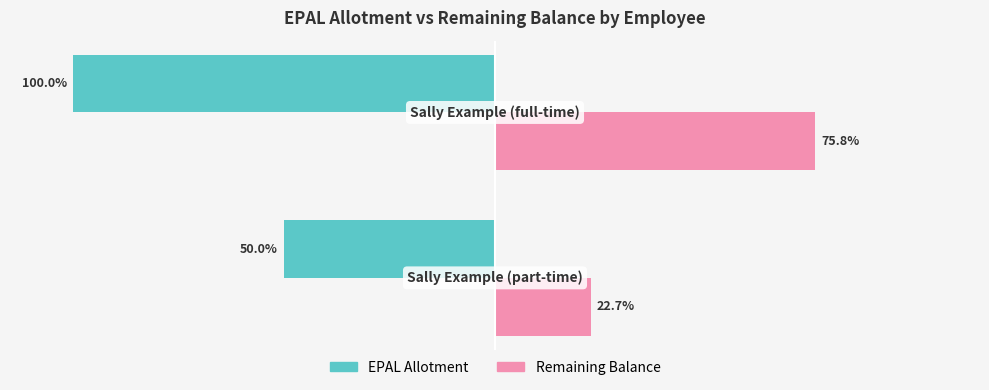

Which series has the largest range (max minus min)?

Remaining Balance